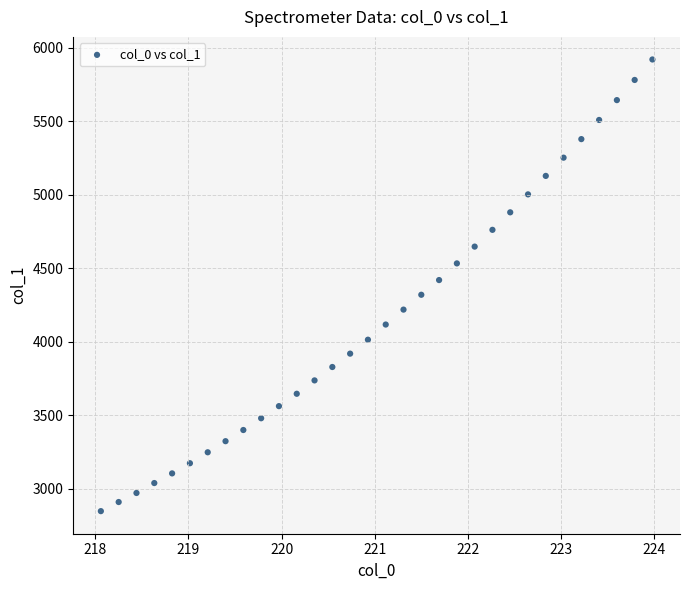

What is the range of Y values (max minus min)?

3073.0